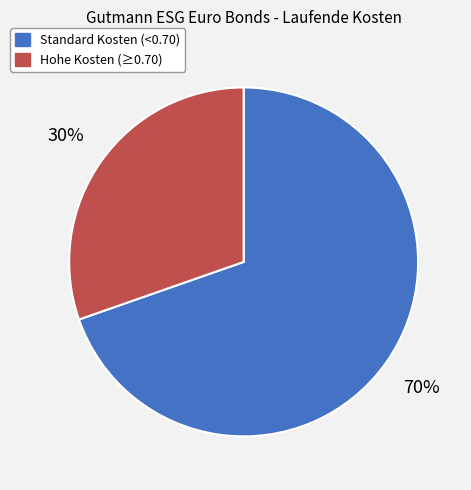

To the nearest percent, what is the average slice percentage?

50%